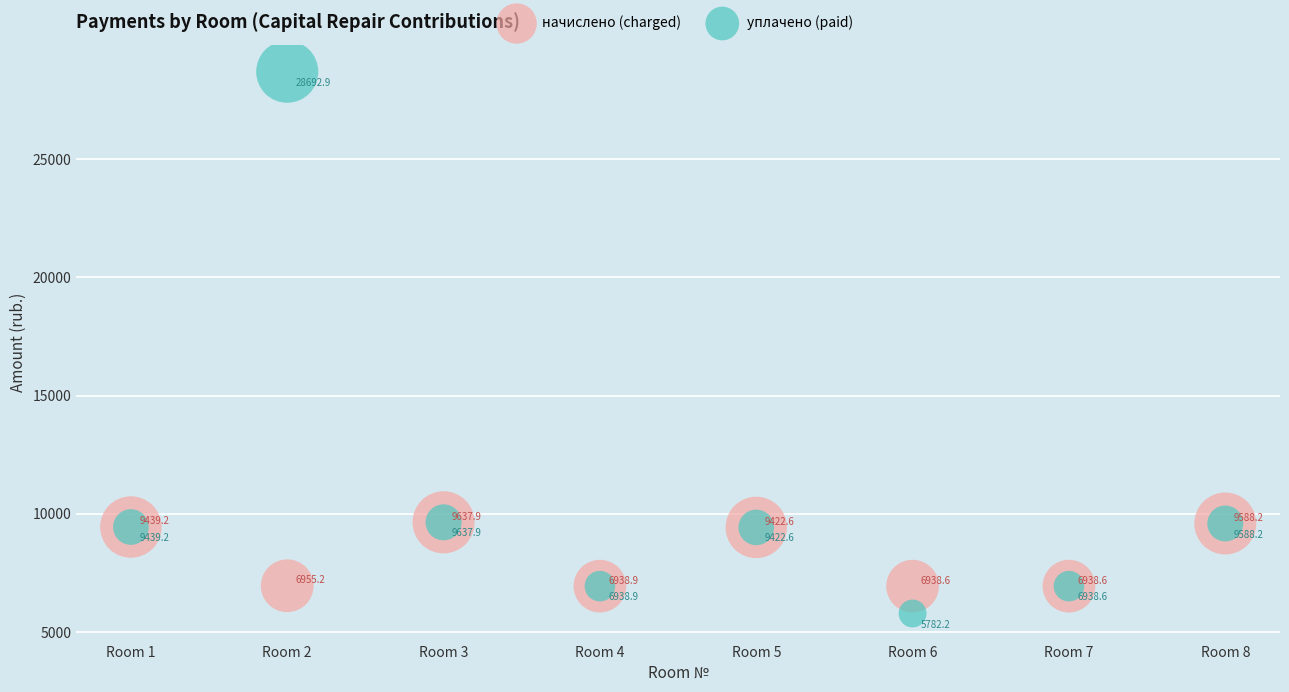

Which series reaches the maximum Y coordinate?

уплачено (paid)